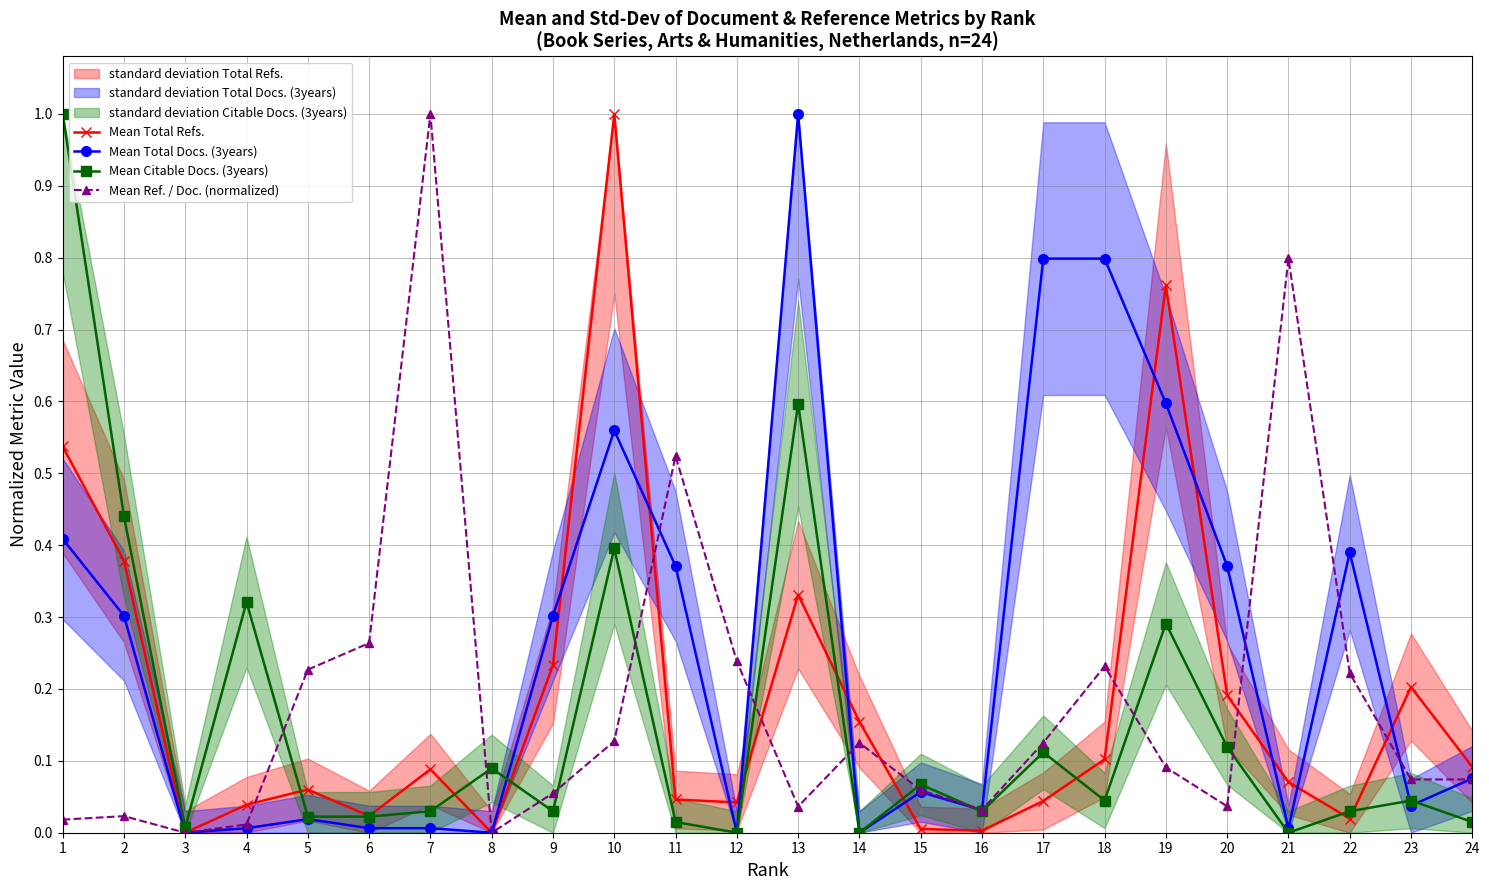

How many times do Mean Total Refs. and Mean Citable Docs. (3years) cross each other?

9